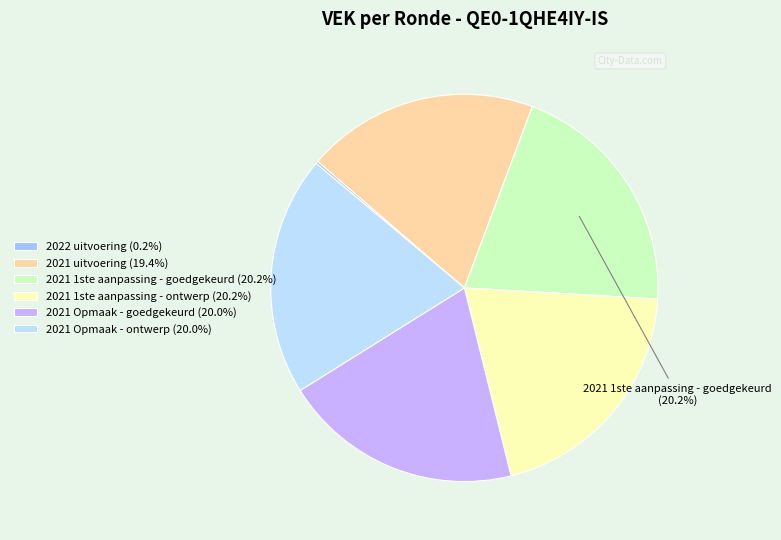

Is there a majority slice in this chart?

No